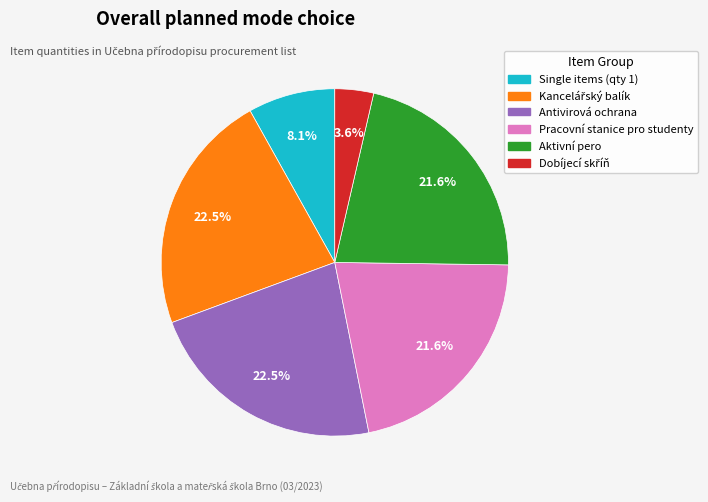

Is there any slice that represents more than half of the pie?

No